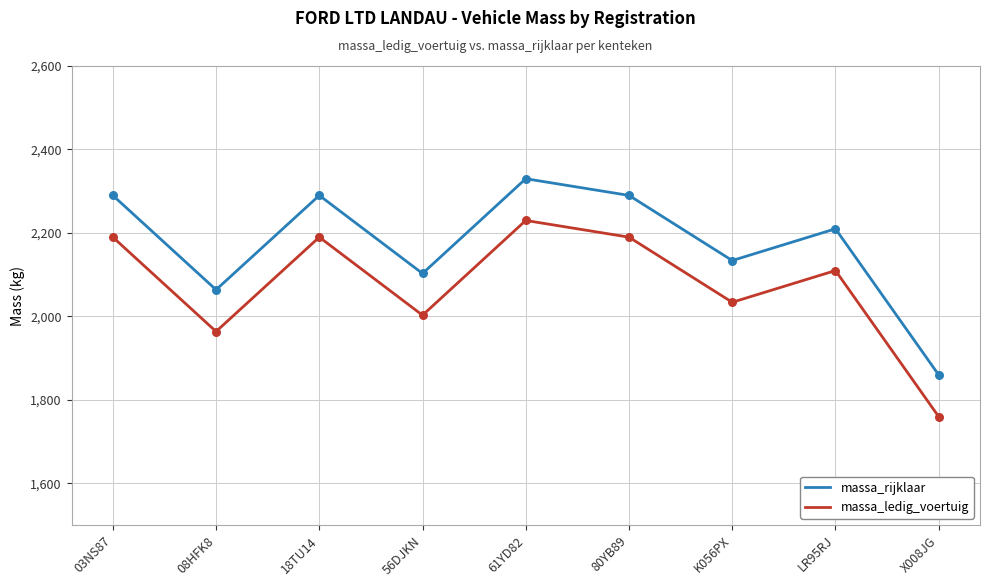

What is the total value across all series at LR95RJ?

4320